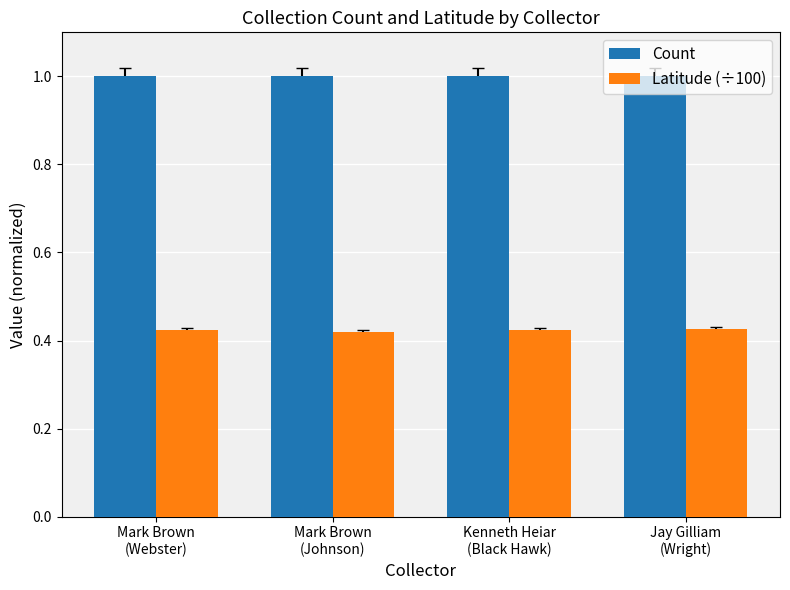

Rank the series by their maximum value, from lowest to highest.

Latitude (÷100), Count